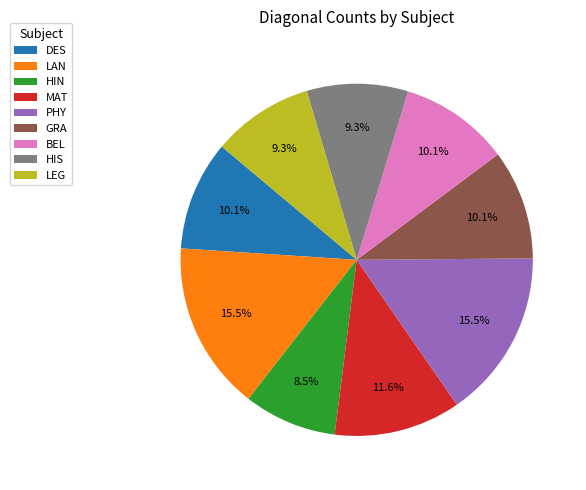

Count the number of slices in the pie.

9